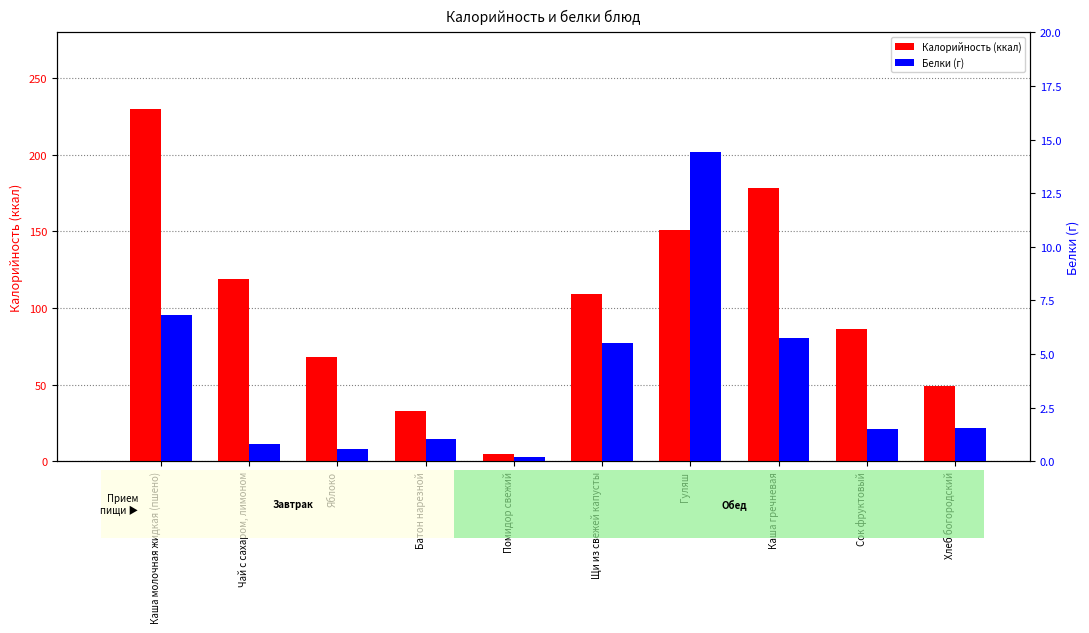

True or false: Калорийность has a value of 39.6 at Чай с сахаром, лимоном.

False